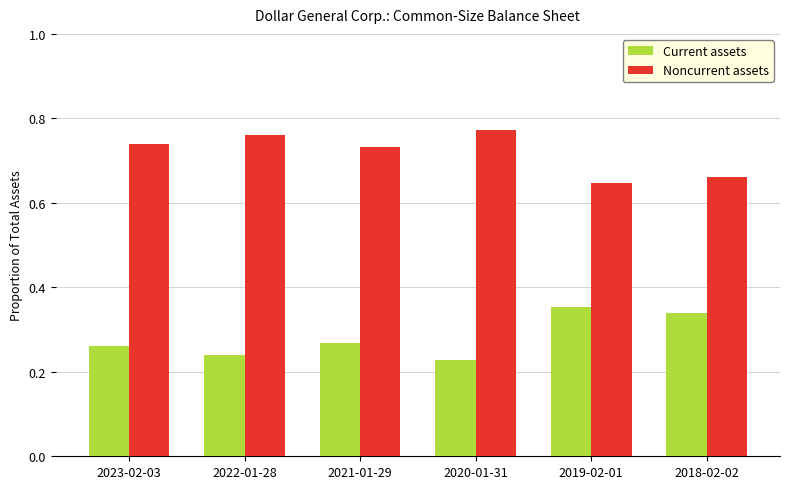

What are all the series names shown in the legend?

Current assets, Noncurrent assets